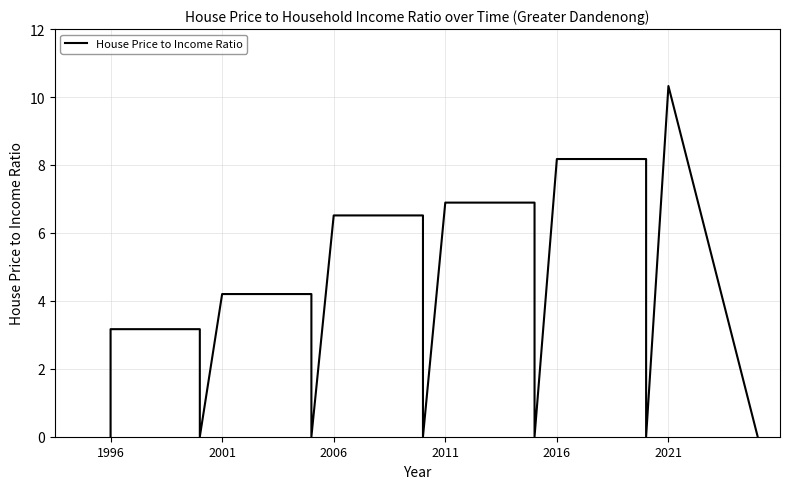

What is the difference between the maximum and minimum values?

10.3